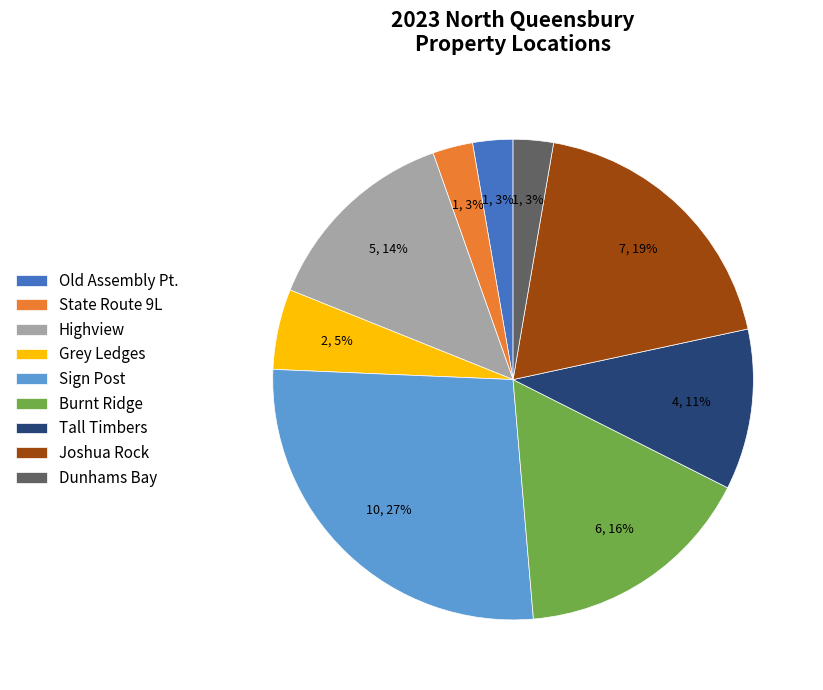

How many slices are in this pie chart?

9